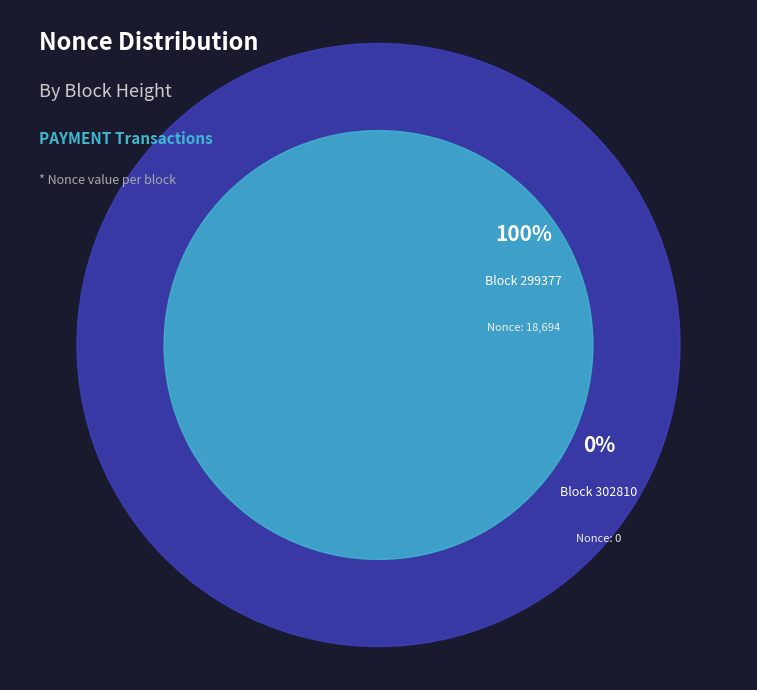

The 302810 slice represents 1% of the pie. True or false?

False